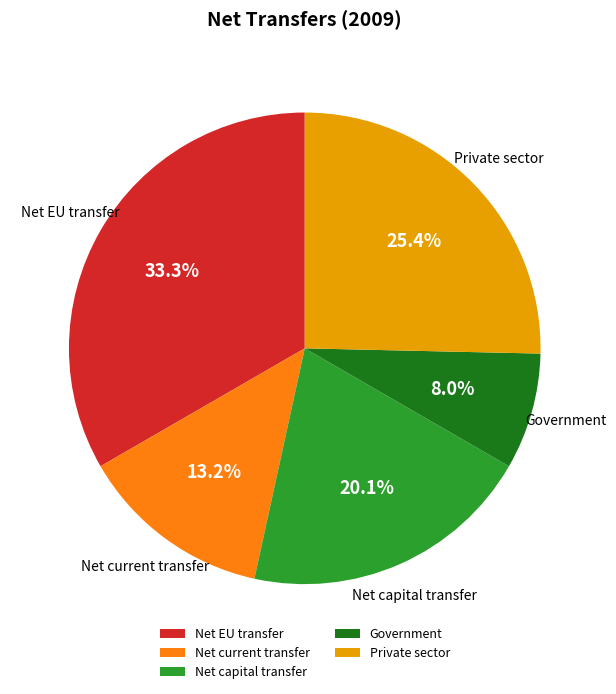

What is the ratio of the value at Net current transfer to the value at Net EU transfer?

0.4